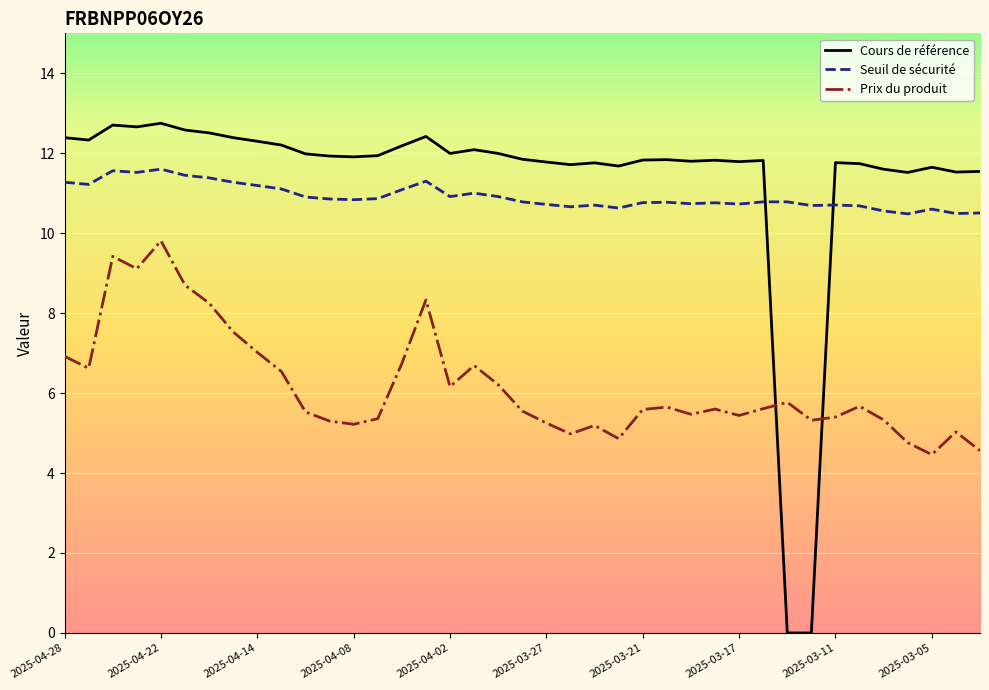

List the series in order of their peak value, lowest first.

Prix du produit, Seuil de sécurité, Cours de référence